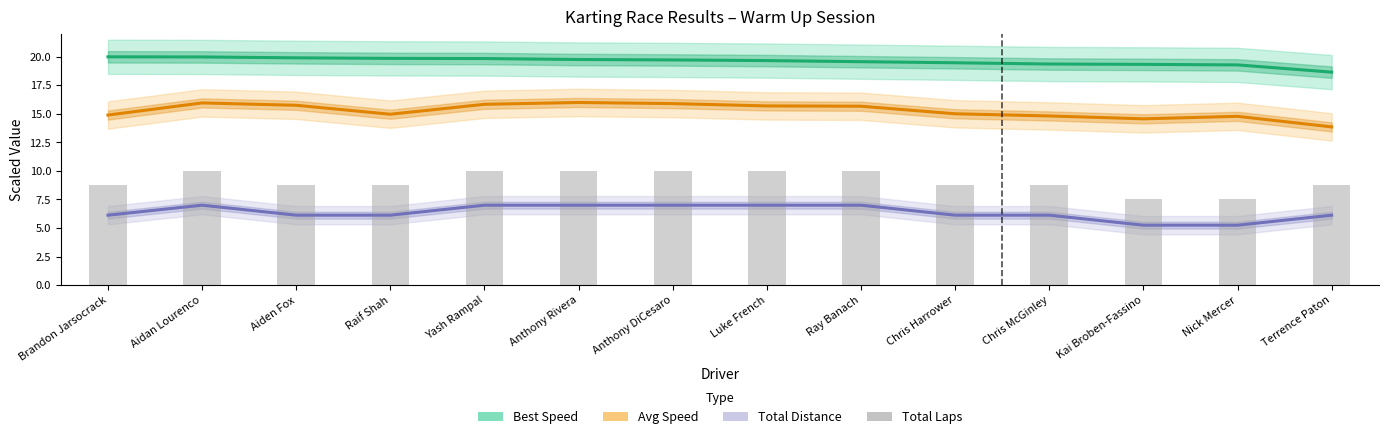

Reading right to left, what are all the values shown in this chart?

Best Speed: Terrence Paton=18.7	Nick Mercer=19.3	Kai Broben-Fassino=19.3	Chris McGinley=19.4	Chris Harrower=19.5	Ray Banach=19.6	Luke French=19.7	Anthony DiCesaro=19.7	Anthony Rivera=19.8	Yash Rampal=19.8	Raif Shah=19.9	Aiden Fox=19.9	Aidan Lourenco=20.0	Brandon Jarsocrack=20.0
Avg Speed: Terrence Paton=13.9	Nick Mercer=14.8	Kai Broben-Fassino=14.6	Chris McGinley=14.8	Chris Harrower=15.0	Ray Banach=15.7	Luke French=15.7	Anthony DiCesaro=15.9	Anthony Rivera=16.0	Yash Rampal=15.8	Raif Shah=15.0	Aiden Fox=15.8	Aidan Lourenco=16.0	Brandon Jarsocrack=14.9
Total Distance: Terrence Paton=6.1	Nick Mercer=5.2	Kai Broben-Fassino=5.2	Chris McGinley=6.1	Chris Harrower=6.1	Ray Banach=7.0	Luke French=7.0	Anthony DiCesaro=7.0	Anthony Rivera=7.0	Yash Rampal=7.0	Raif Shah=6.1	Aiden Fox=6.1	Aidan Lourenco=7.0	Brandon Jarsocrack=6.1
Total Laps: Terrence Paton=8.8	Nick Mercer=7.5	Kai Broben-Fassino=7.5	Chris McGinley=8.8	Chris Harrower=8.8	Ray Banach=10.0	Luke French=10.0	Anthony DiCesaro=10.0	Anthony Rivera=10.0	Yash Rampal=10.0	Raif Shah=8.8	Aiden Fox=8.8	Aidan Lourenco=10.0	Brandon Jarsocrack=8.8